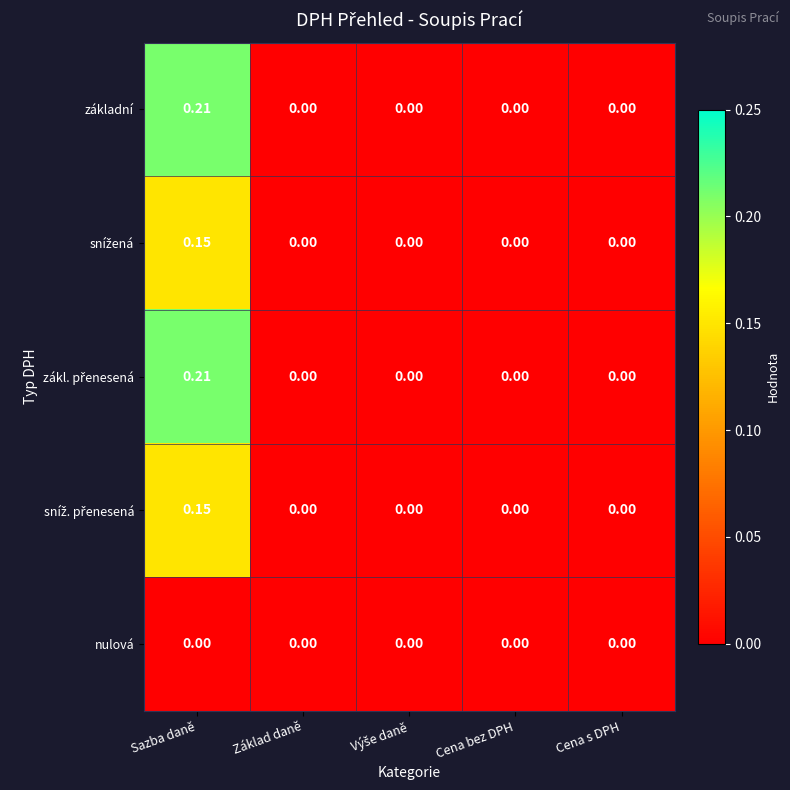

At which category does the chart reach its peak across all series?

Sazba daně